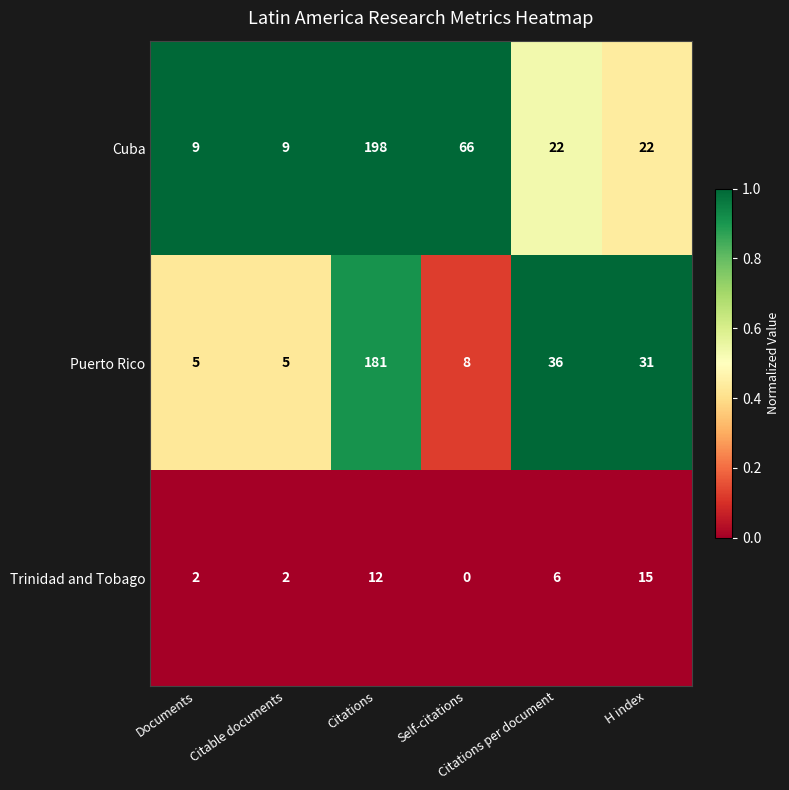

At H index, list the series in order from smallest to largest.

Trinidad and Tobago, Cuba, Puerto Rico